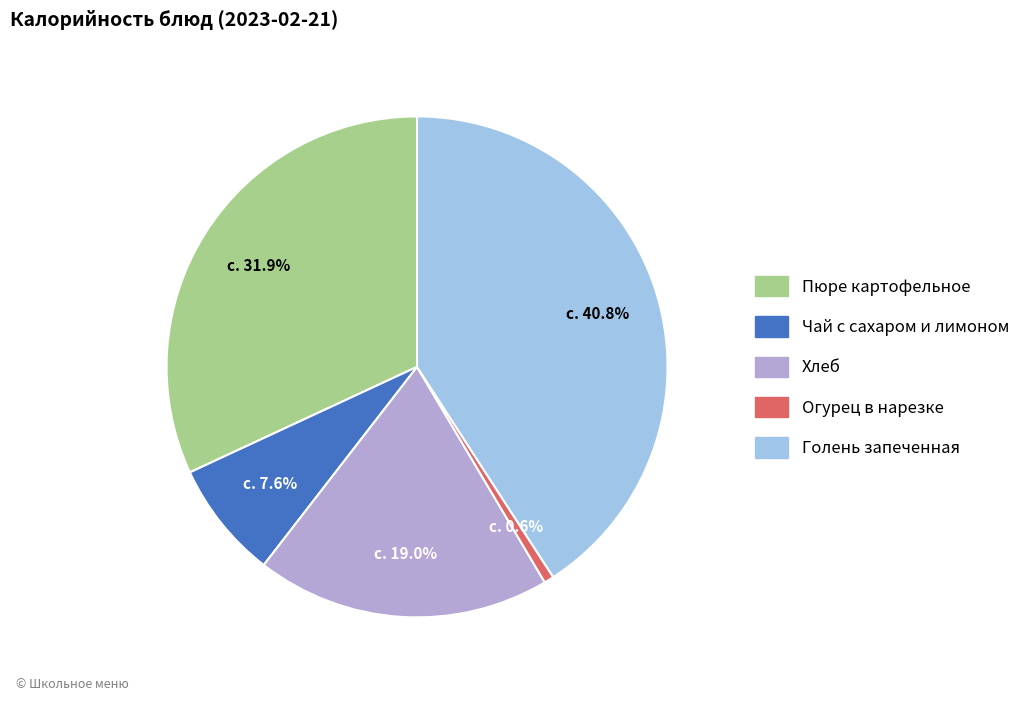

What is the total percentage of Пюре картофельное and Голень запеченная?

72.8%